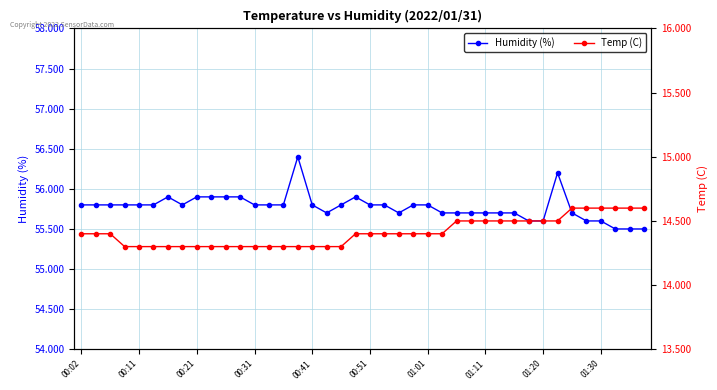

True or false: Humidity (%) has a value of 16.5 at 19.

False